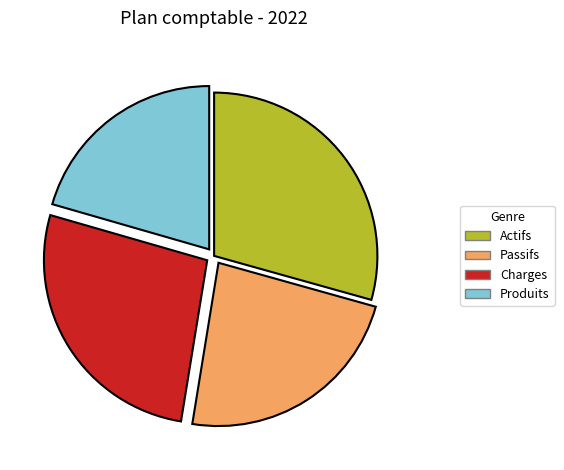

Is it true that Charges is 38% of the pie?

False